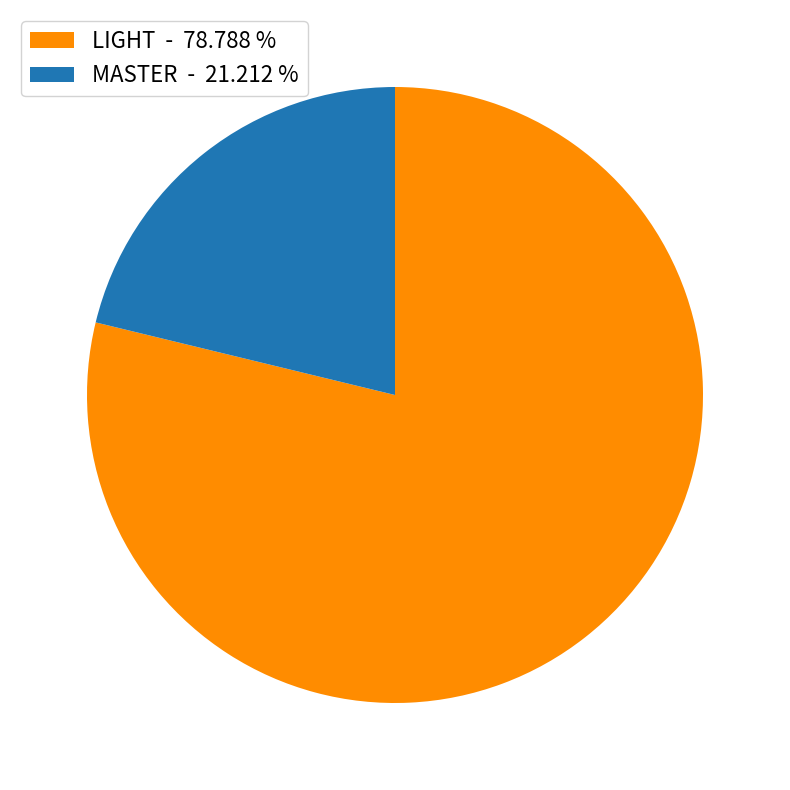

What is the largest slice in the pie chart?

LIGHT - 78.788 %